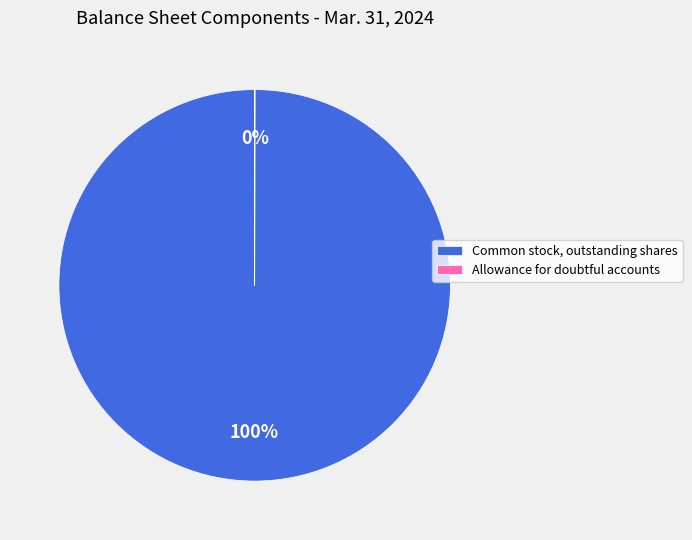

Which slice is the largest?

Common stock, outstanding shares